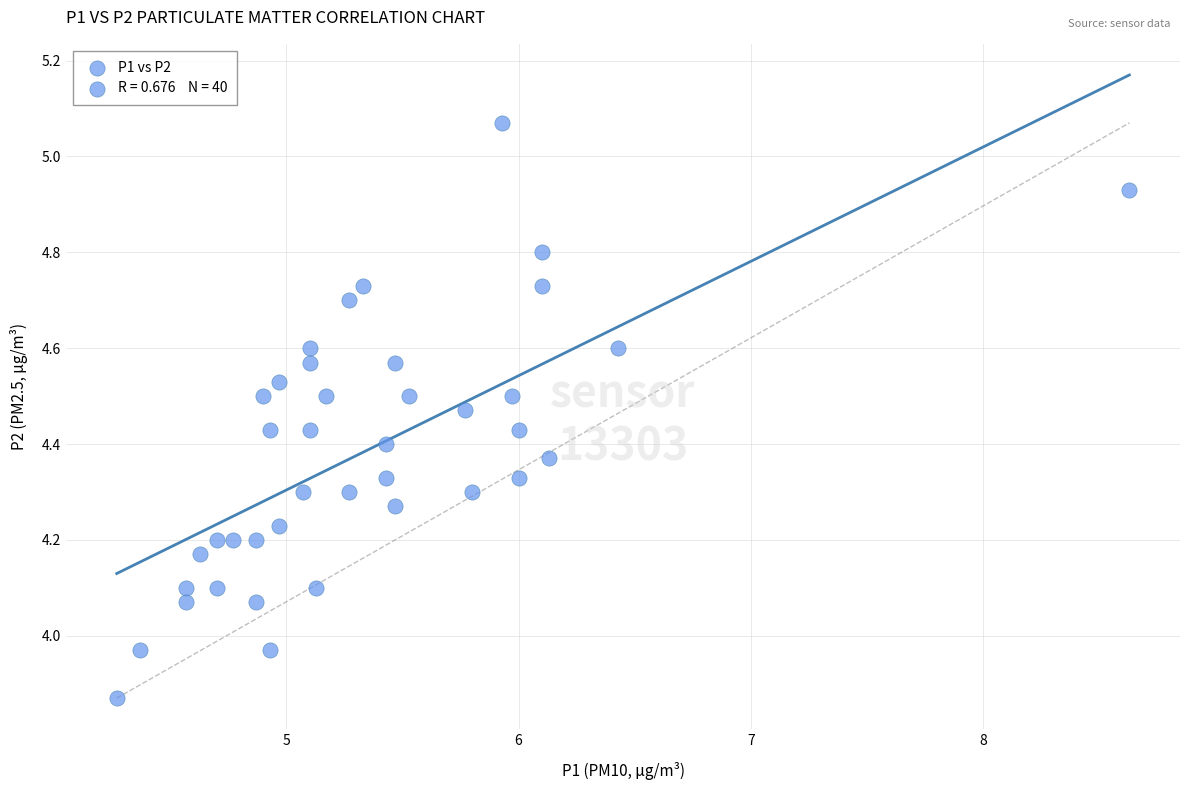

What is the range of Y values (max minus min)?

1.2